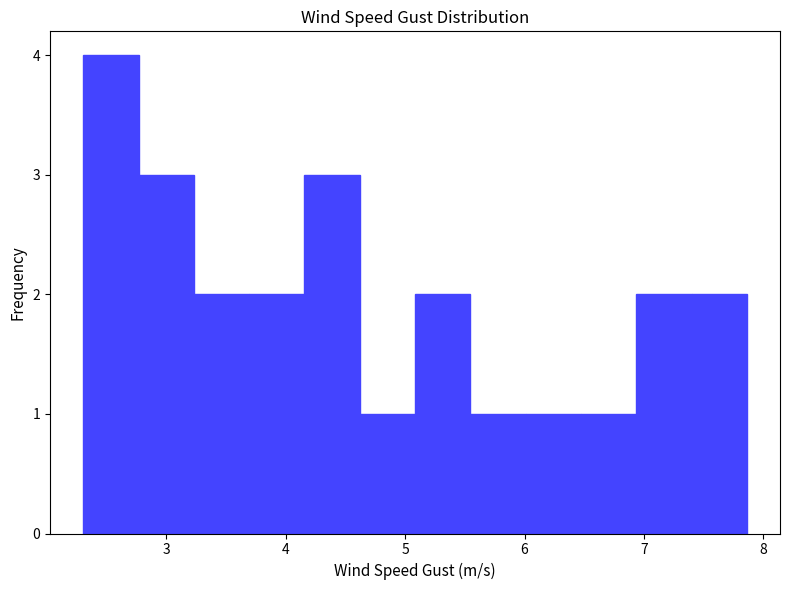

Over which range of the x-axis is the bar tallest?

2.3 to 2.8